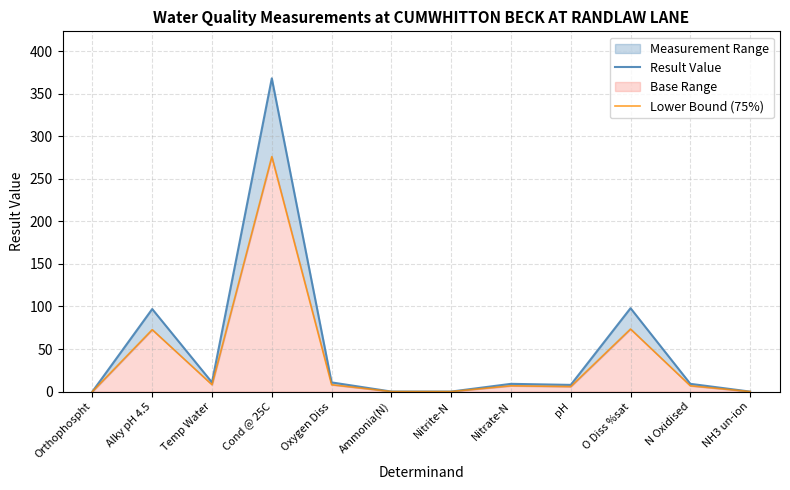

Does the chart have visible grid lines?

Yes